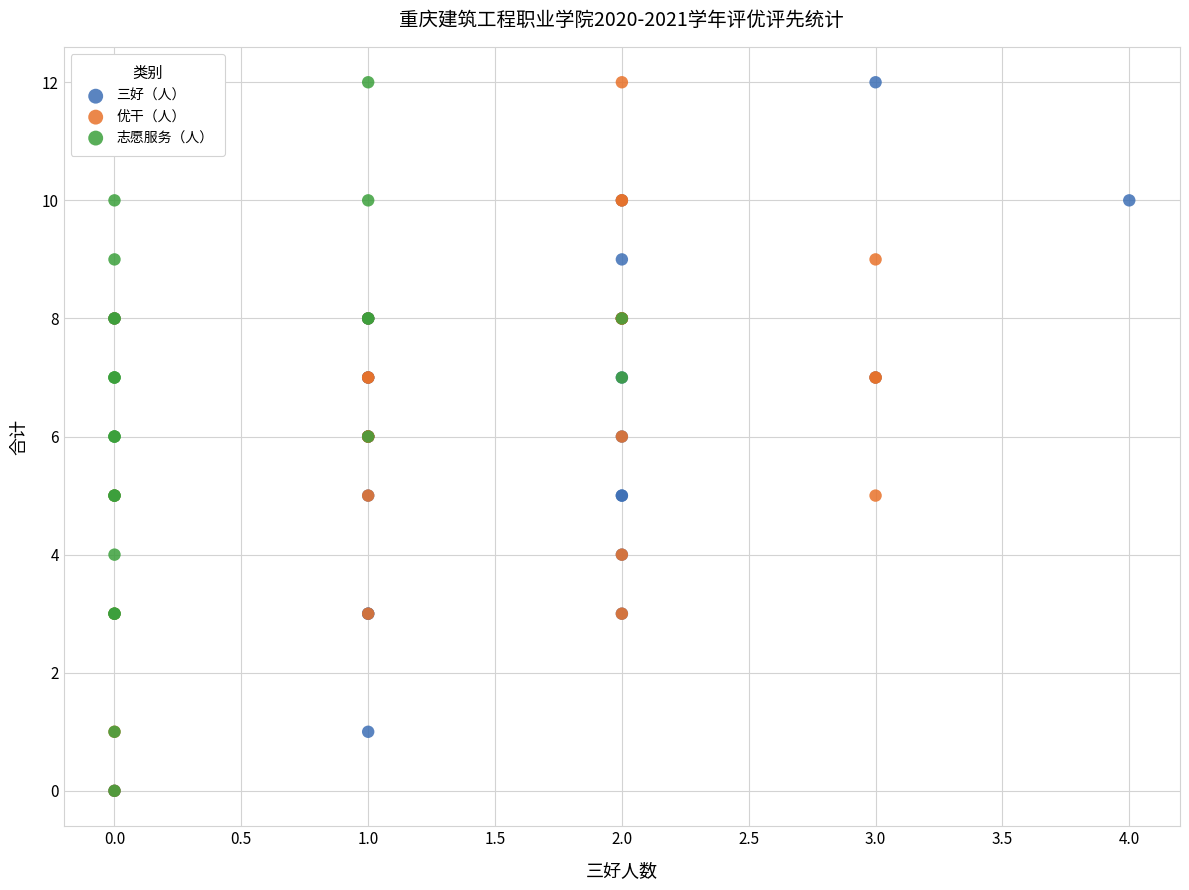

What are all the series names shown in the legend?

三好（人）, 优干（人）, 志愿服务（人）